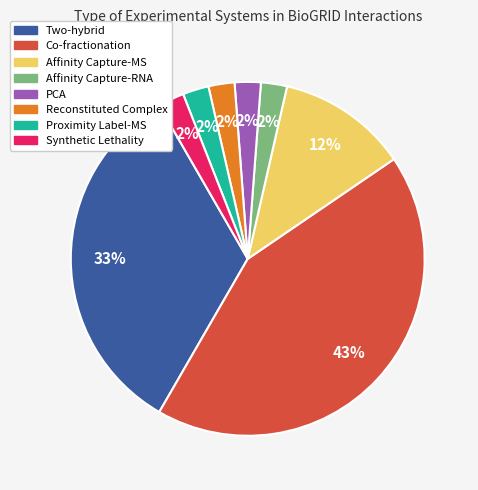

Combined, do Affinity Capture-RNA and Affinity Capture-MS account for over 50%?

No